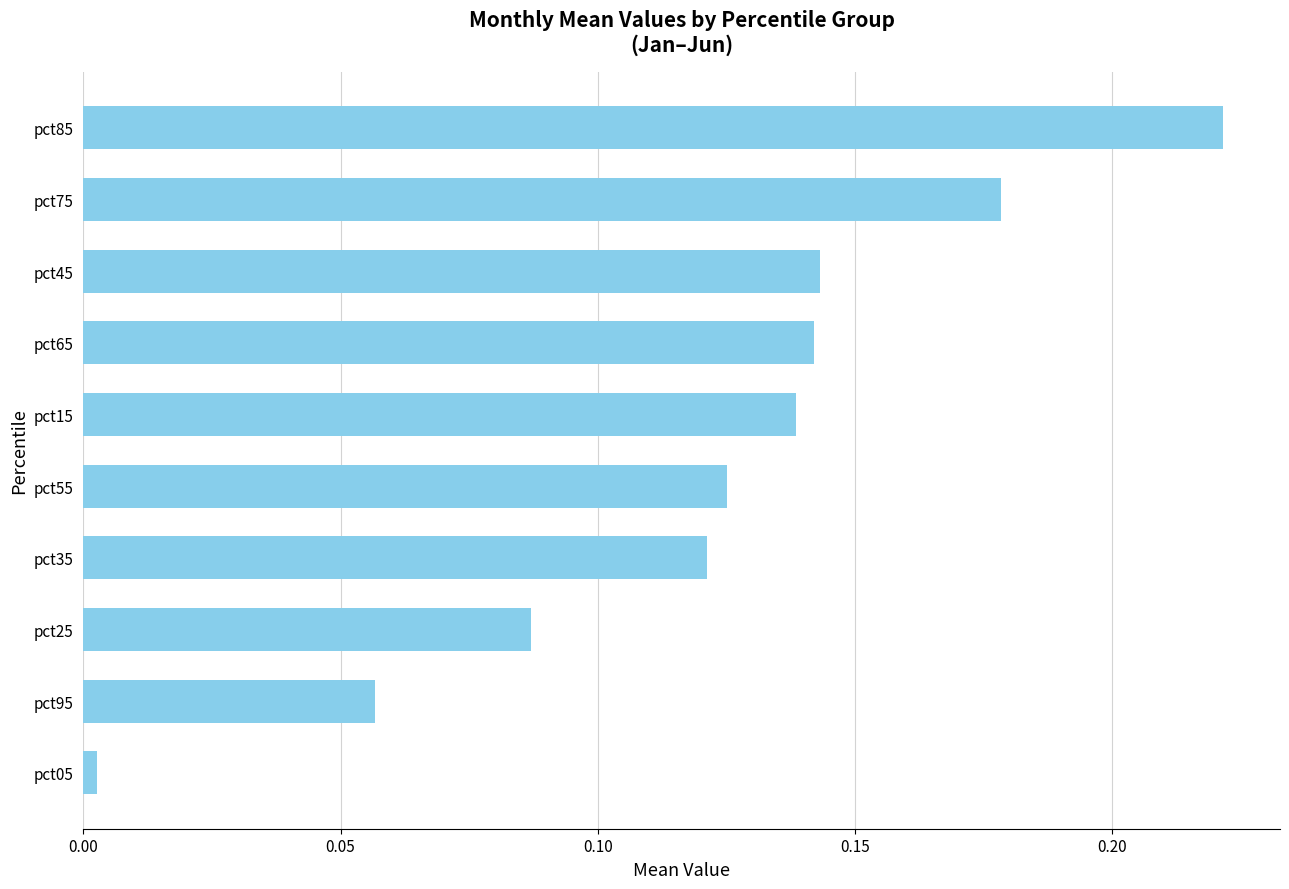

The value at pct65 is 0.2. True or false?

False